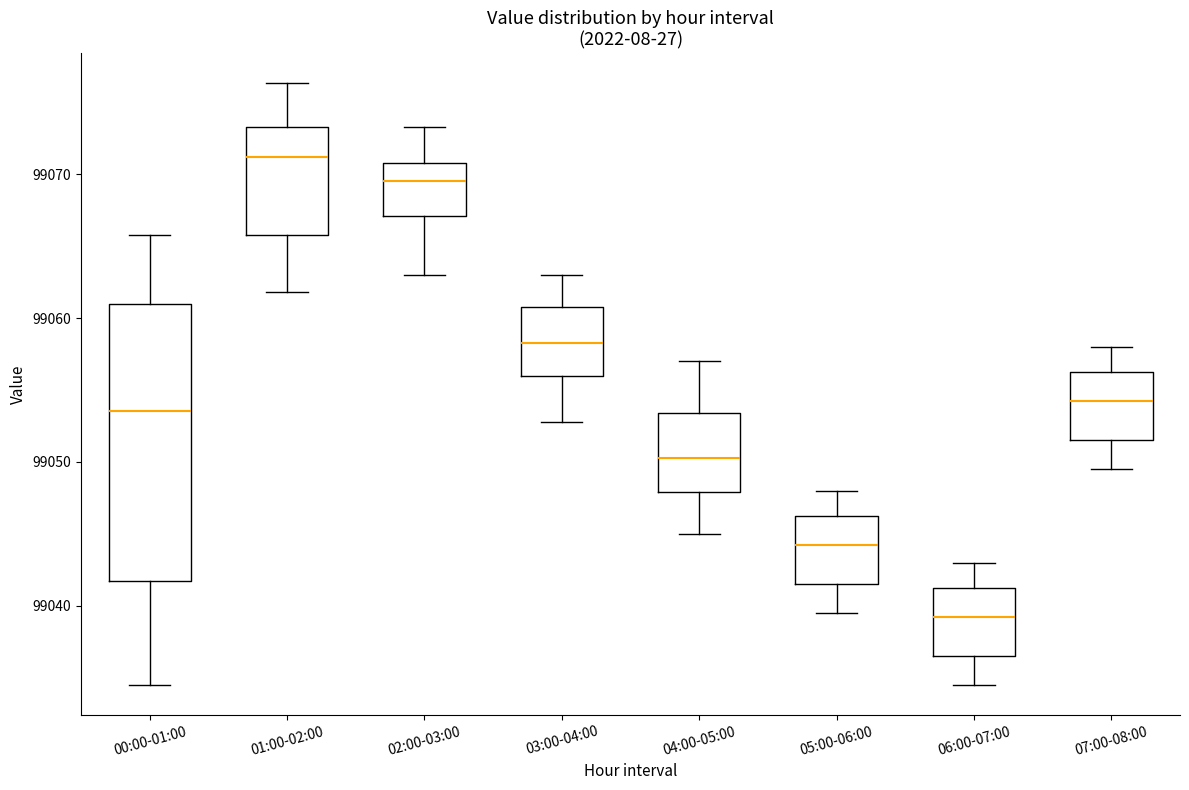

Which box is the tallest, from its lower edge to its upper edge?

00:00-01:00